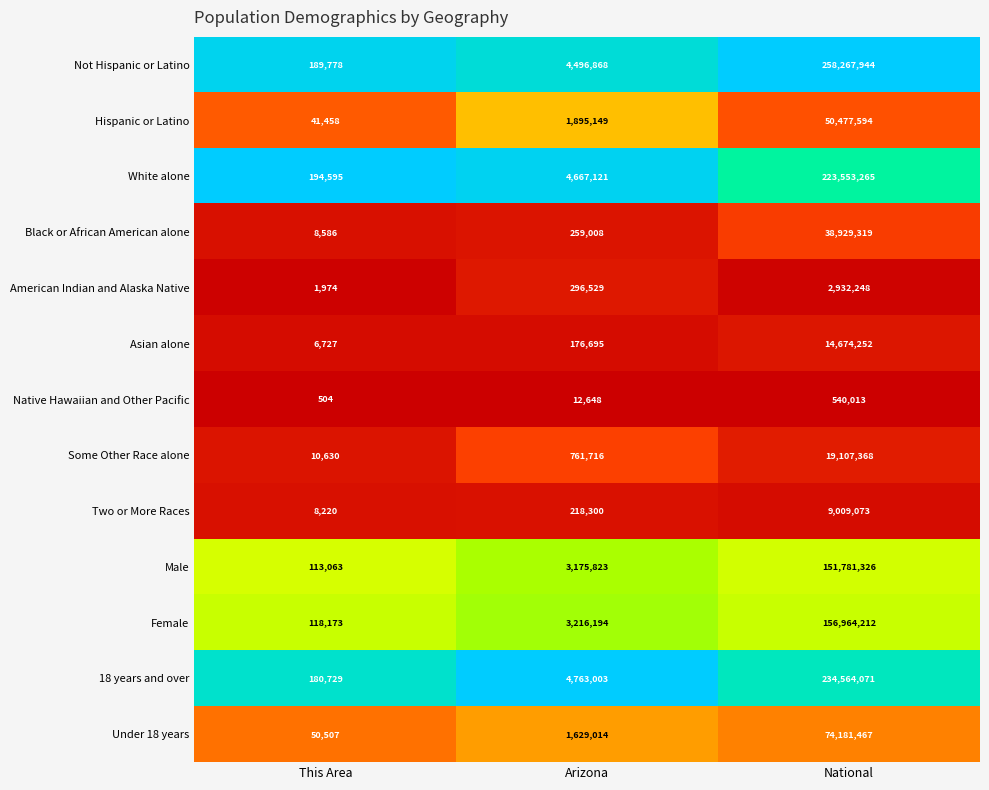

At This Area, list the series in order from smallest to largest.

Native Hawaiian and Other Pacific, American Indian and Alaska Native, Asian alone, Two or More Races, Black or African American alone, Some Other Race alone, Hispanic or Latino, Under 18 years, Male, Female, 18 years and over, Not Hispanic or Latino, White alone